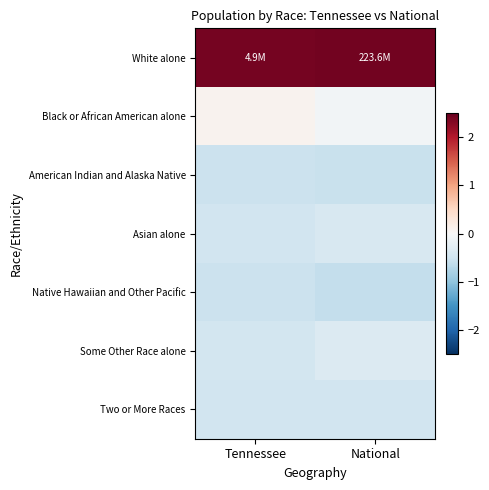

What is the maximum value shown in the chart?

2.4